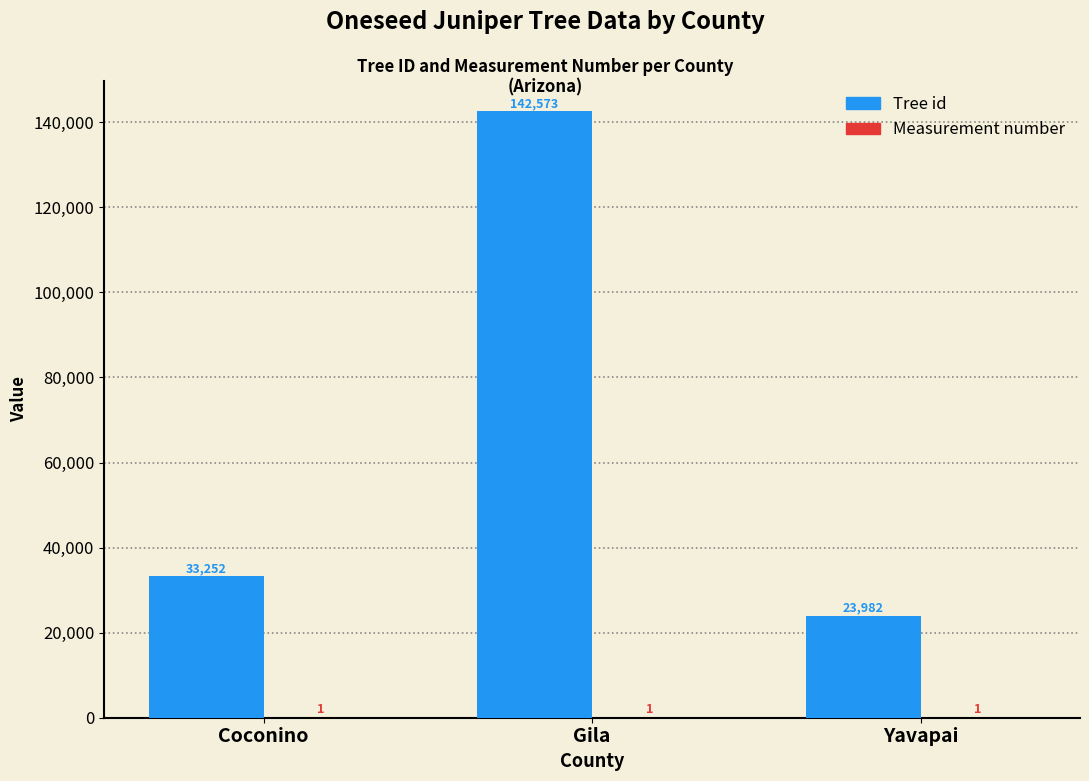

What is the spread (max minus min) of values at Coconino?

33251